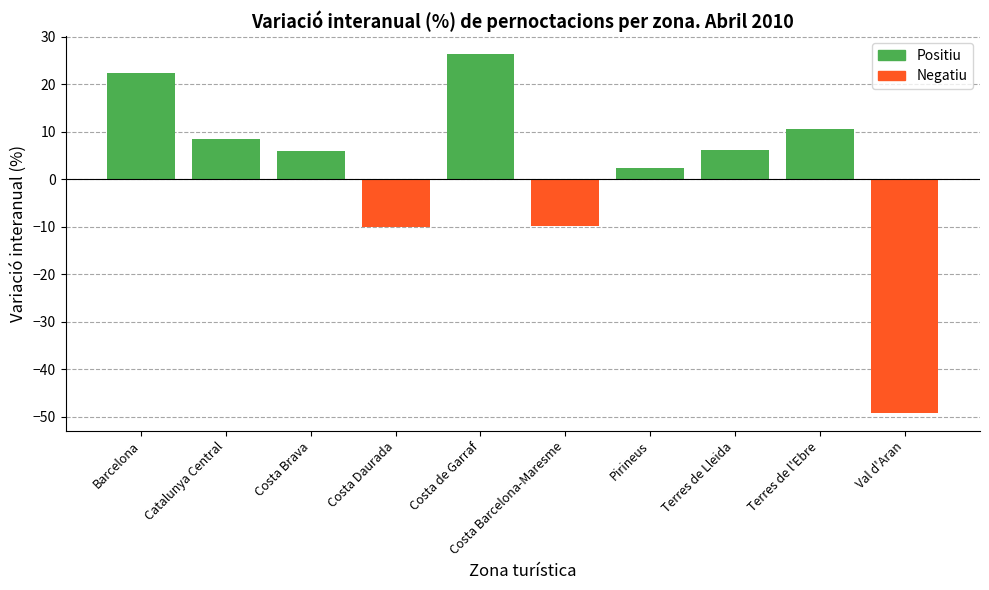

What is the maximum value shown in the chart?

26.4